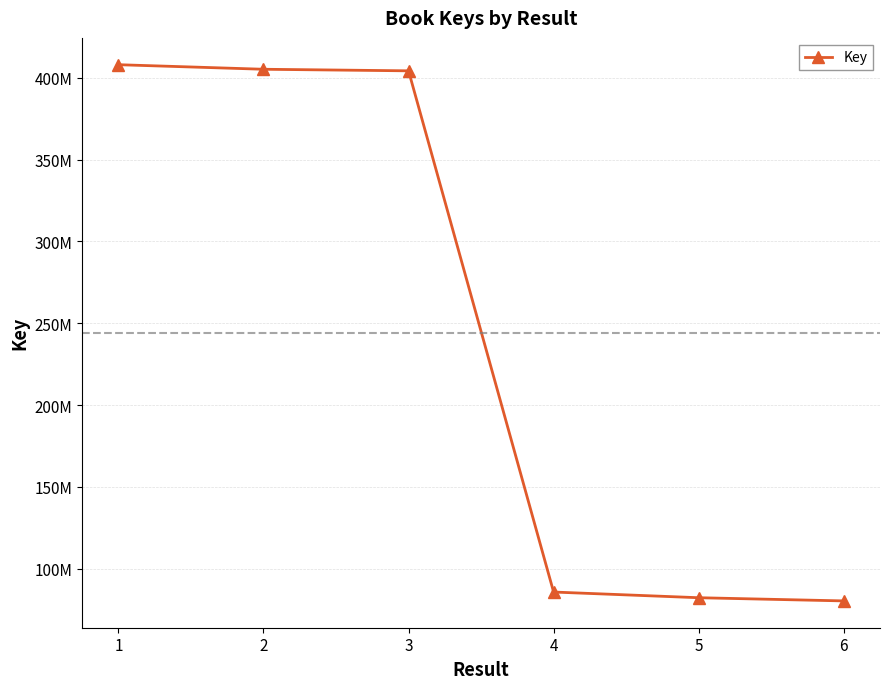

At which label does the data first exceed 404193303?

1